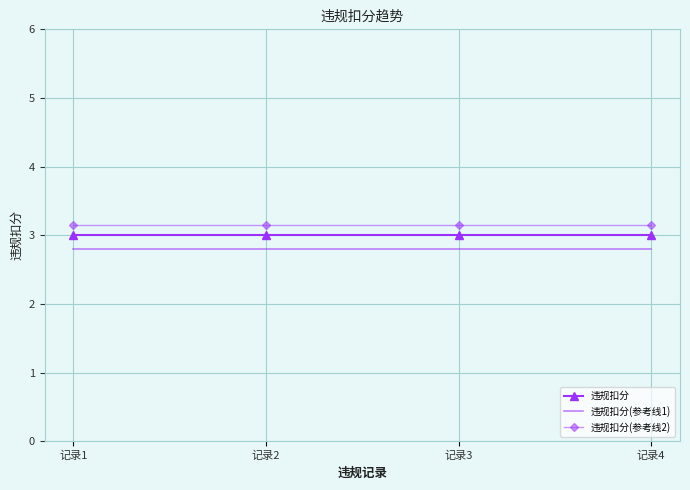

Rank the series by their average value, from lowest to highest.

违规扣分(参考线1), 违规扣分, 违规扣分(参考线2)